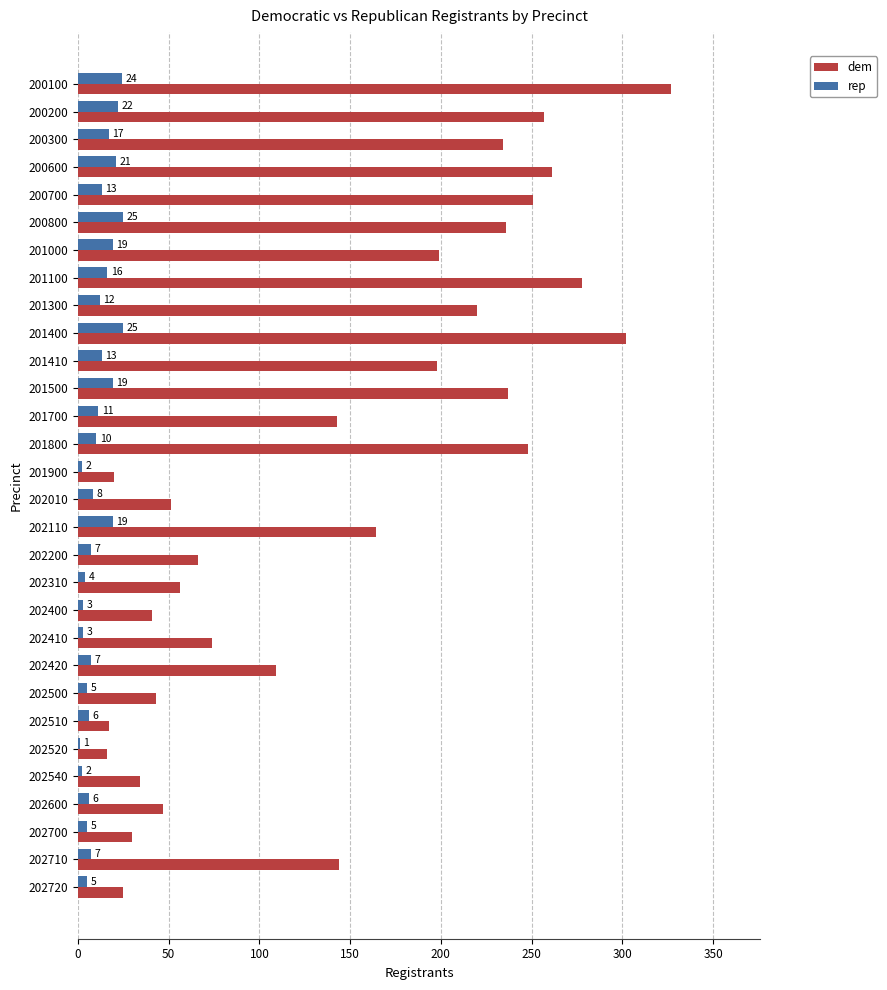

What is the sum of all rep values?

337